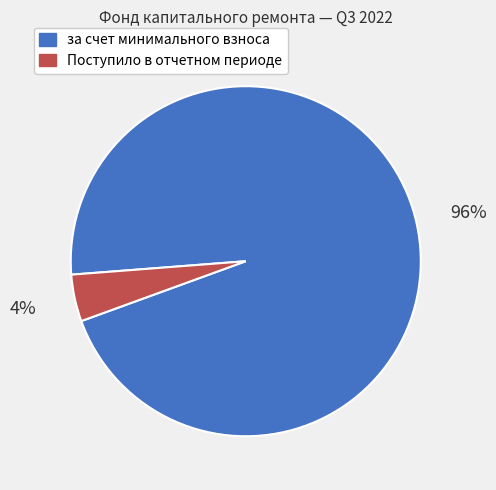

What percentage is the за счет минимального взноса slice, to the nearest percent?

96%